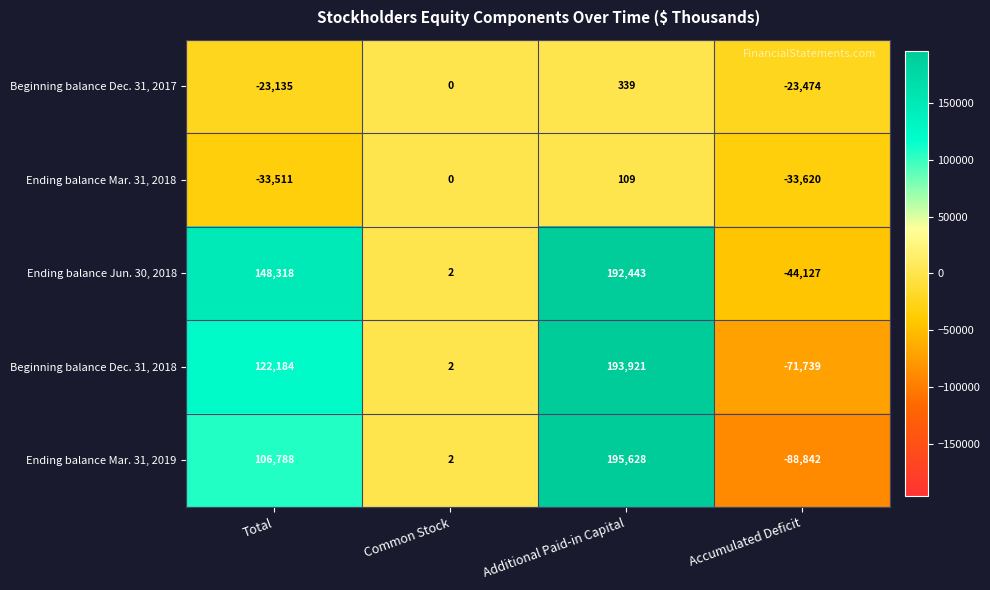

The value of Beginning balance Dec. 31, 2018 at Total is 31448. True or false?

False